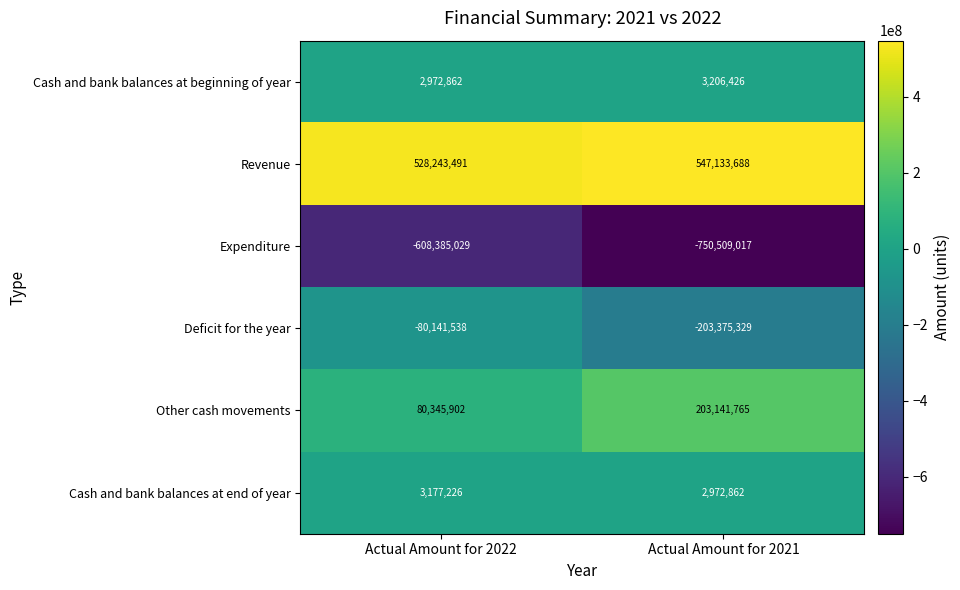

What is the total value across all series at Actual Amount for 2022?

-73787086